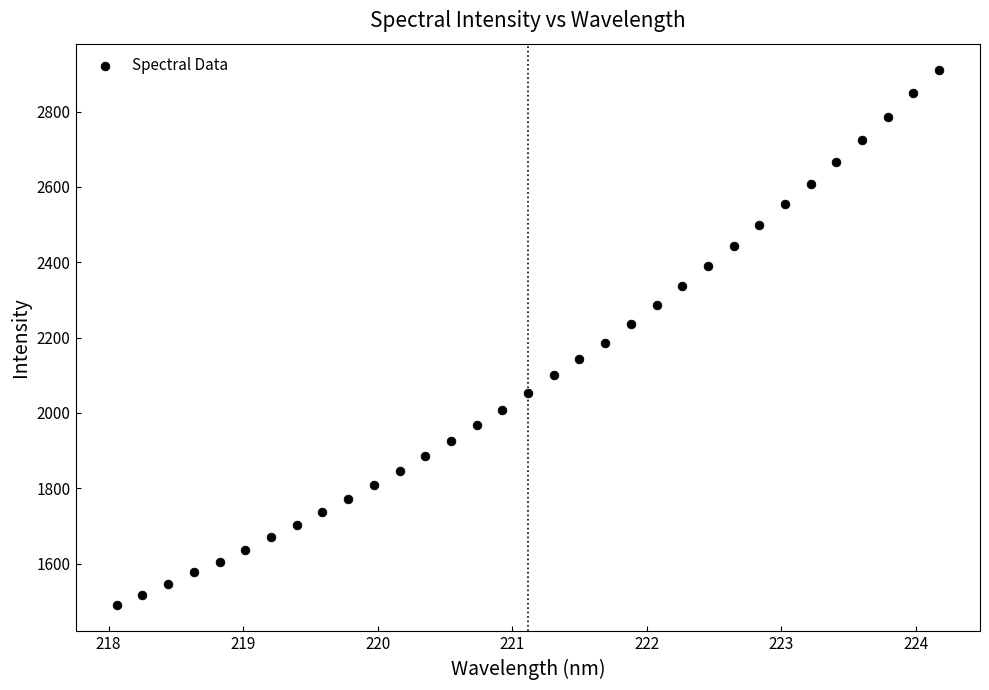

What is the range of X values (max minus min)?

6.1